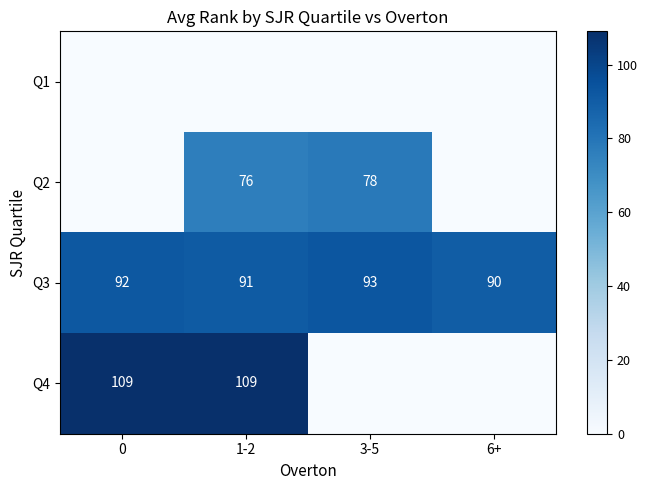

At which category is the sum across all series the highest?

1-2